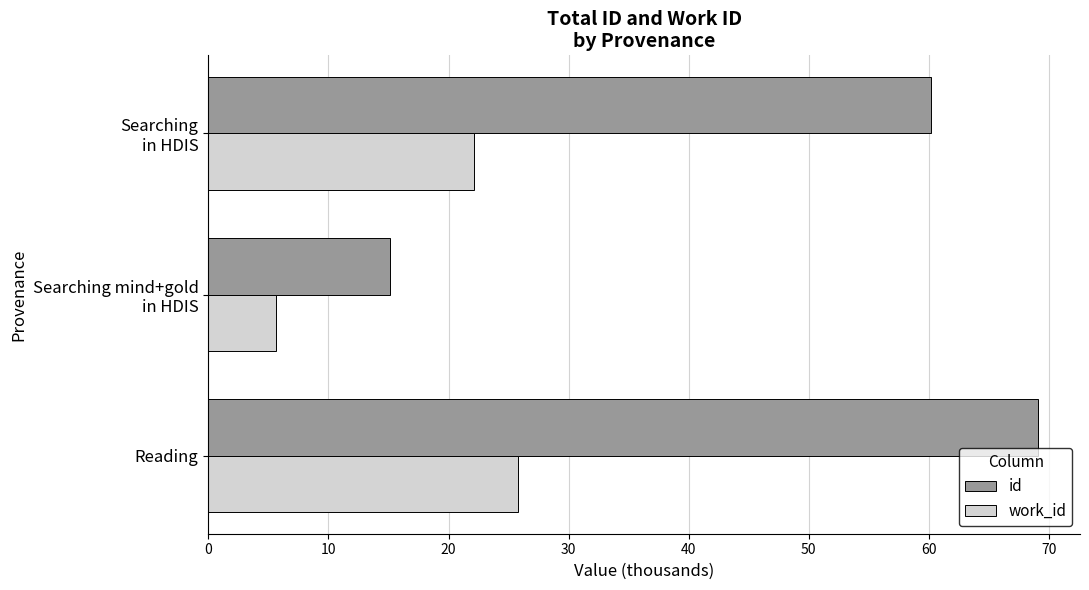

What is the total value across all series at Reading?

94.9